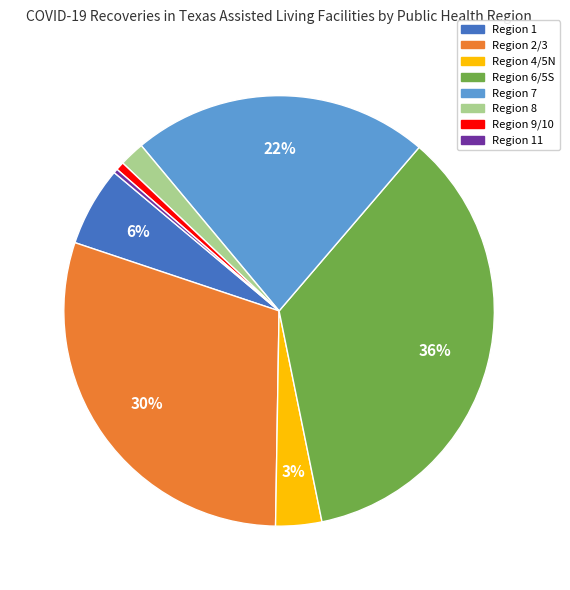

Is there a majority slice in this chart?

No